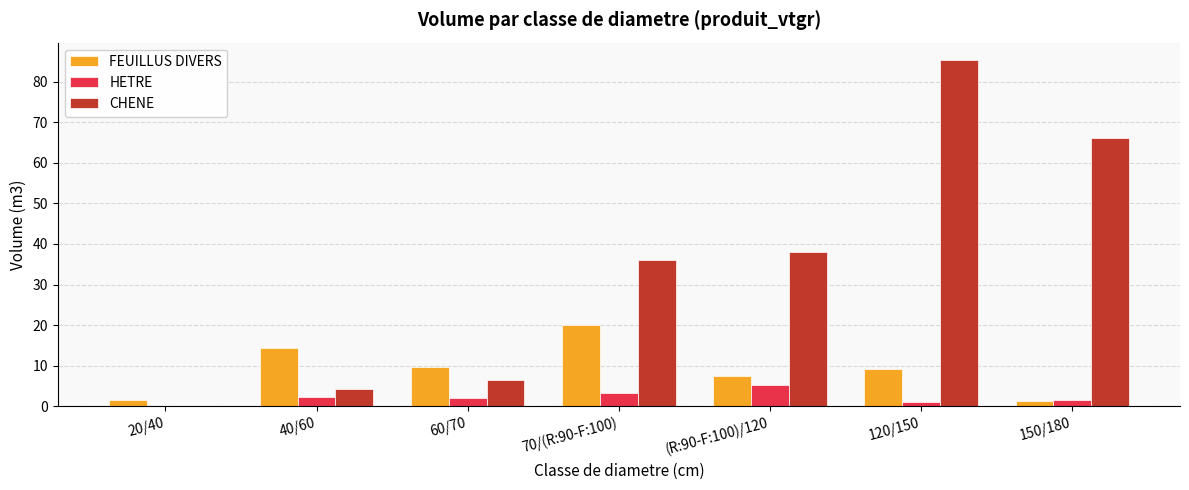

Which series changed the most between 60/70 and 120/150?

CHENE